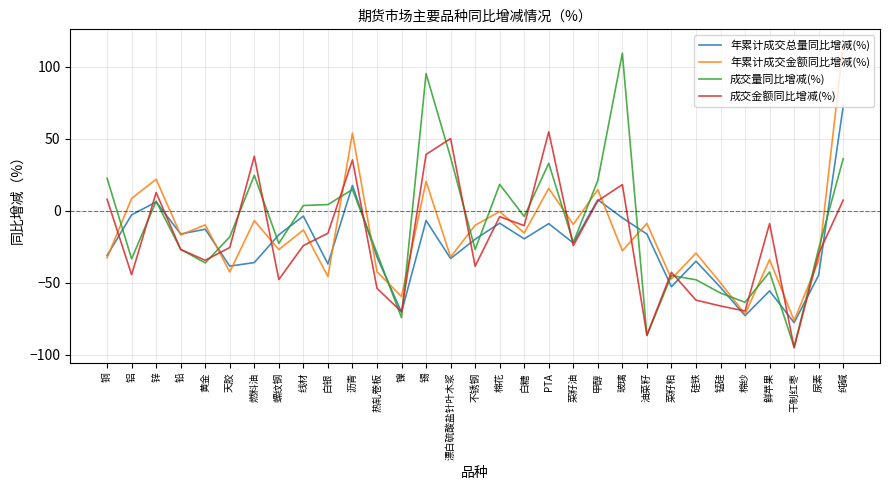

What is the spread (max minus min) of values at 铜?

55.3